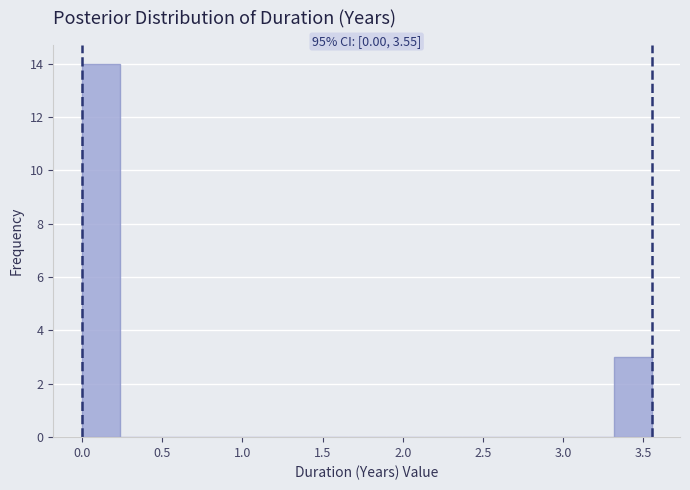

Over which range of the x-axis is the bar tallest?

0.00 to 0.25